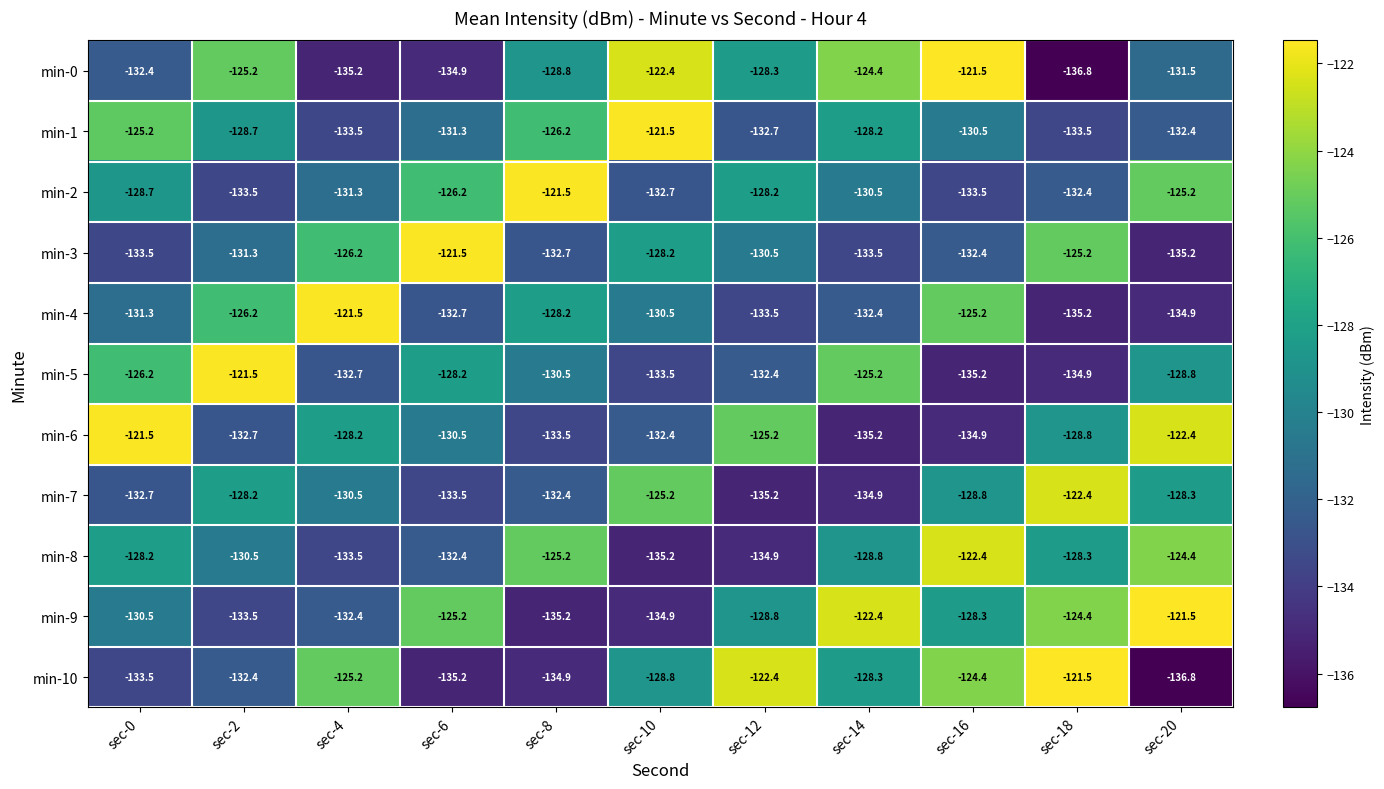

What is the total value across all series at sec-10?

-1425.3